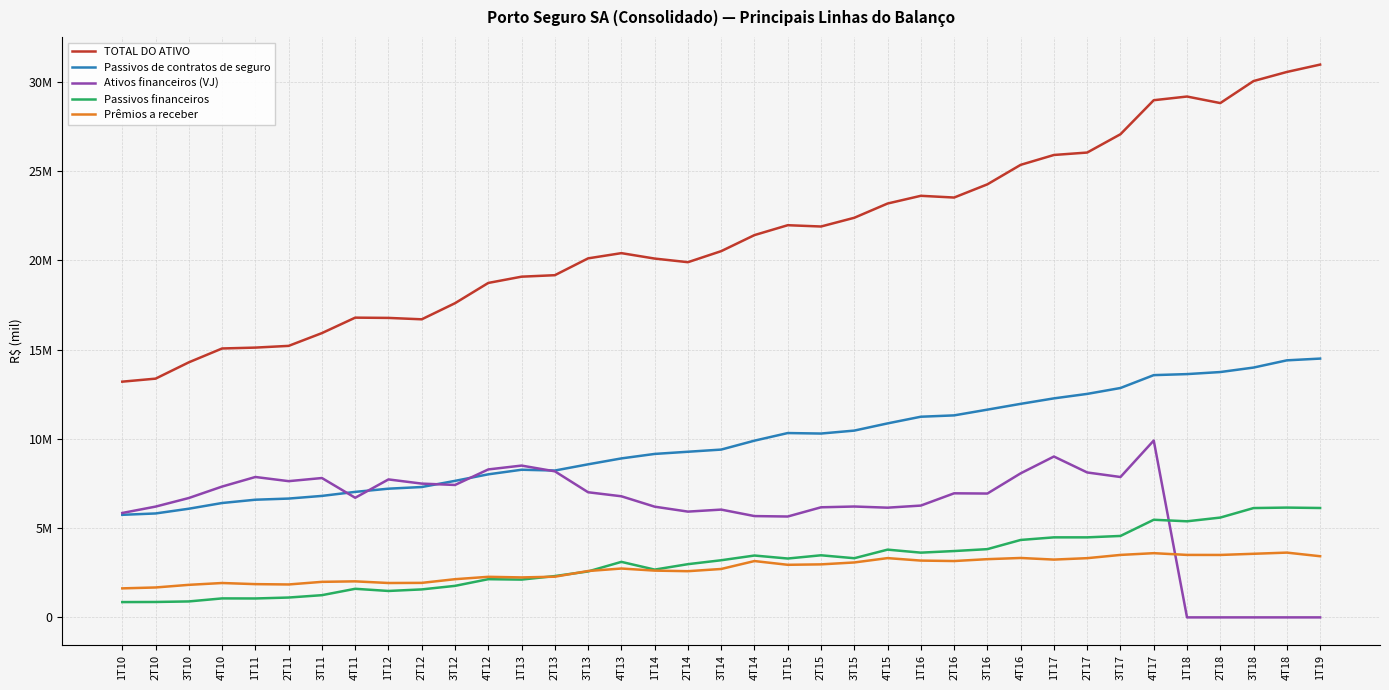

Is this an area chart (filled region under the line)?

No